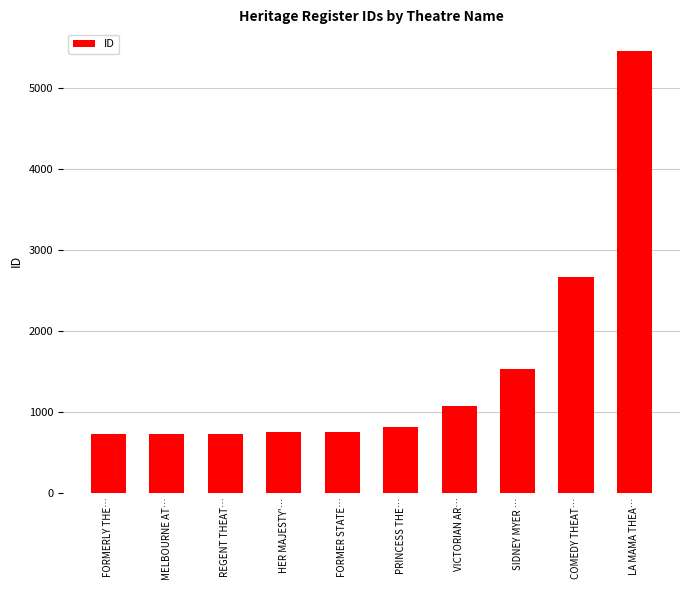

What is the greatest value displayed?

5446